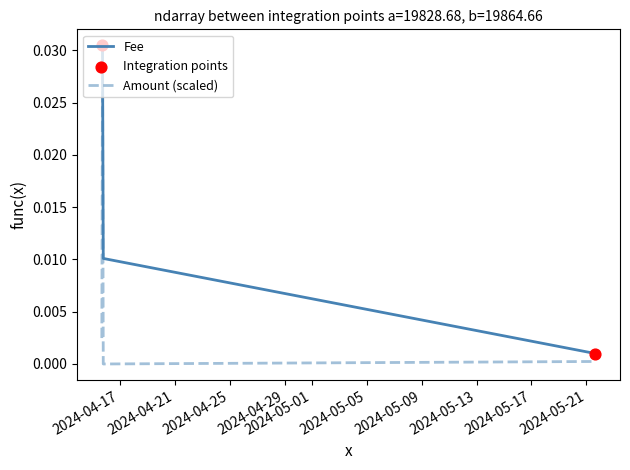

At how many categories does at least one series exceed 0?

4